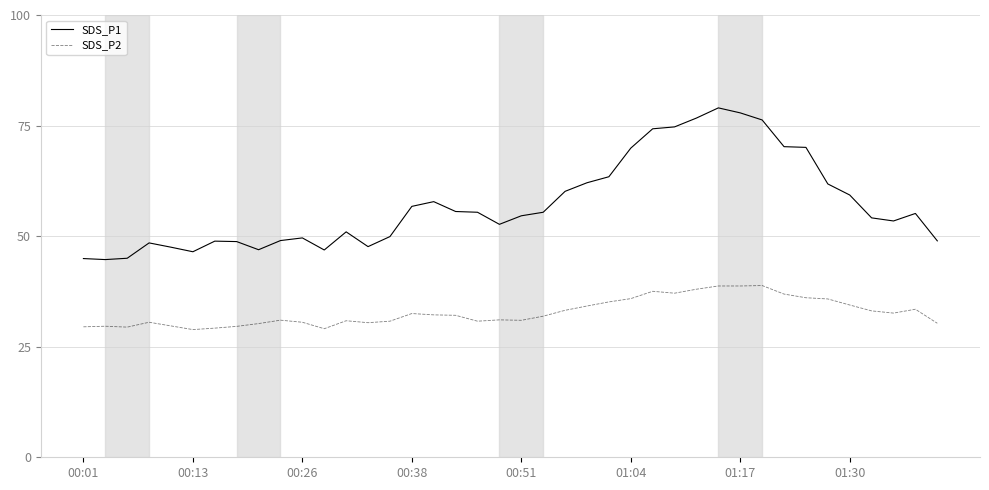

Which series has the largest total across all categories?

SDS_P1